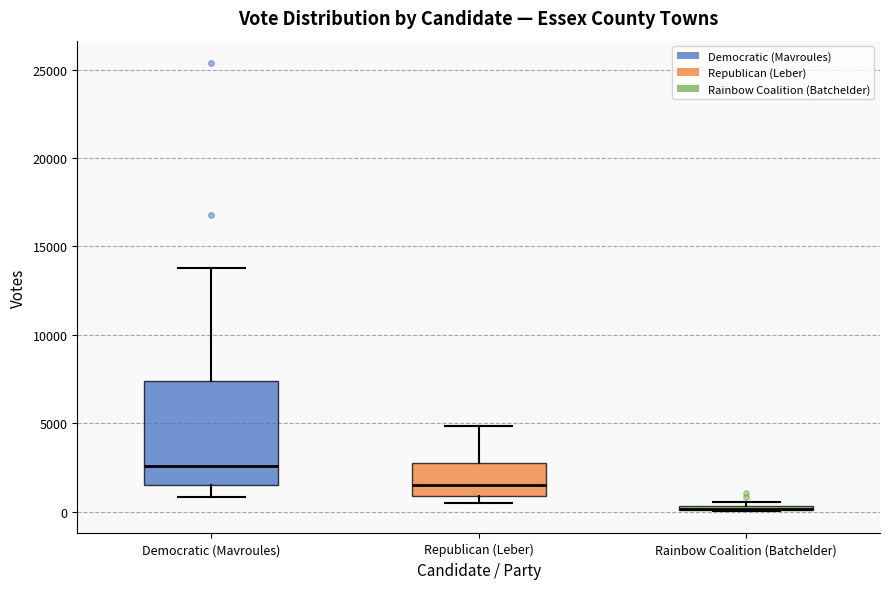

Where is the upper edge of the box for Rainbow Coalition (Batchelder) on the y-axis? The values are not printed on the chart, so give them approximately, as read against the axis.

500